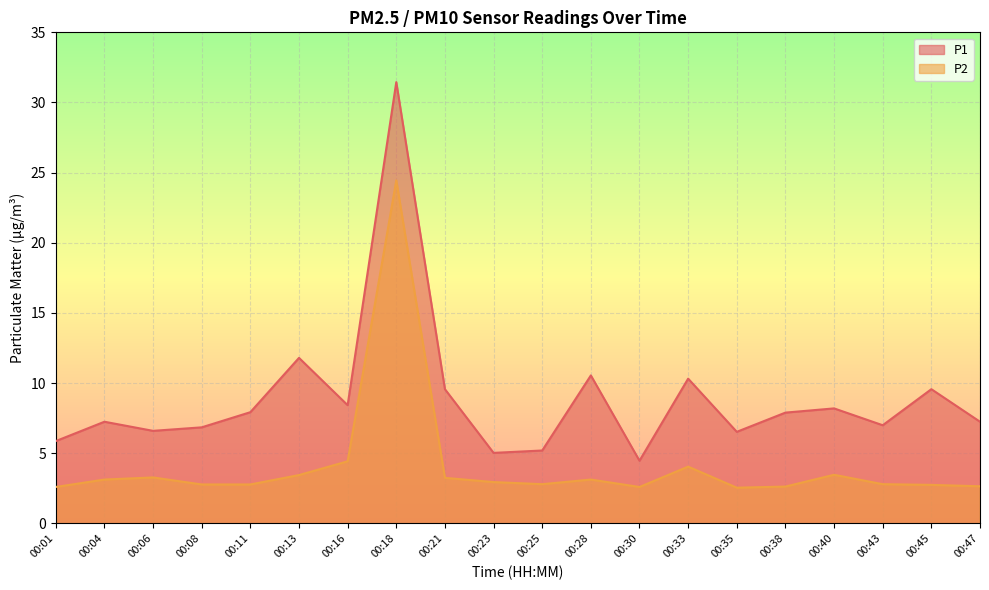

The value of P1 at 00:38 is 2.6. True or false?

False